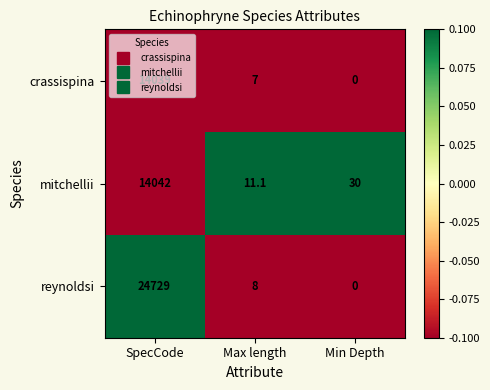

At how many categories does at least one series exceed 0?

3